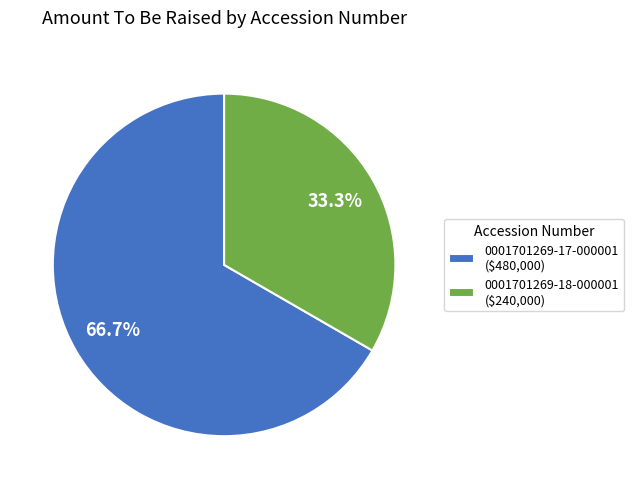

How many segments does this pie chart have?

2